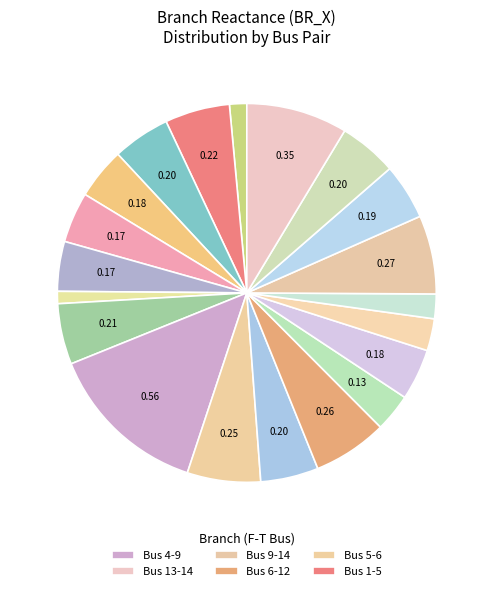

What is the largest slice in the pie chart?

4-9